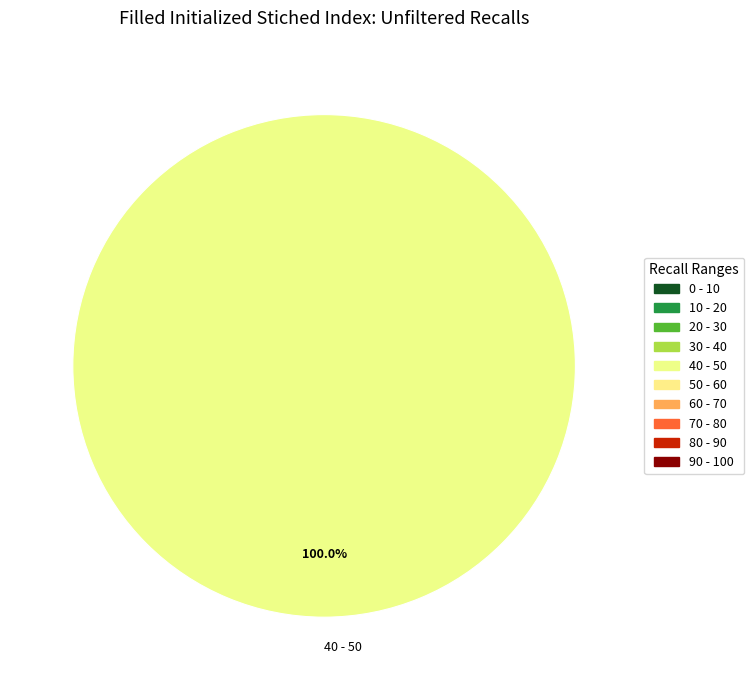

How many segments does this pie chart have?

1